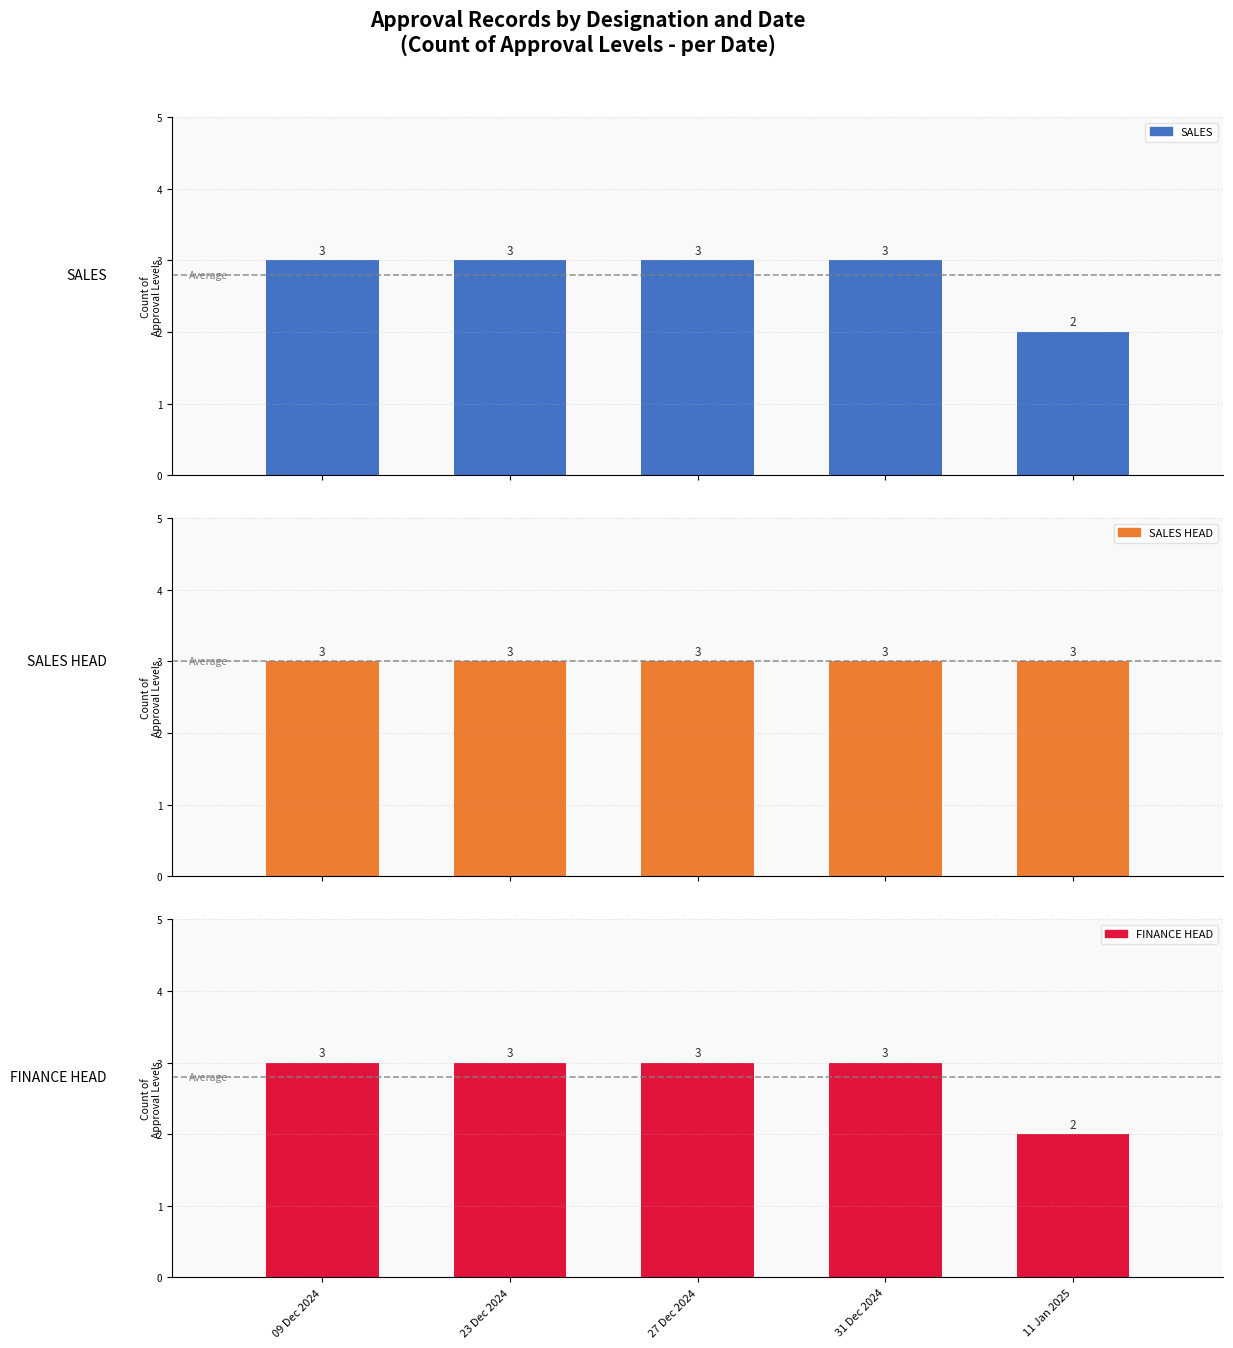

Count the number of data series in this chart.

3